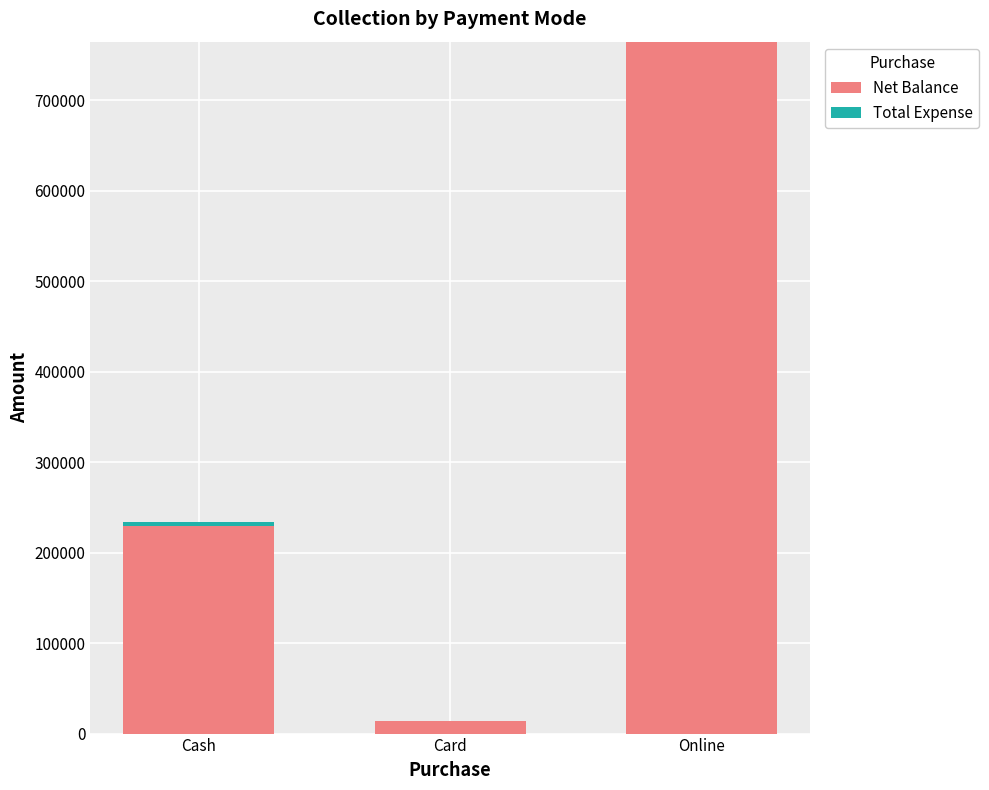

What is the total value across all series at Online?

764597